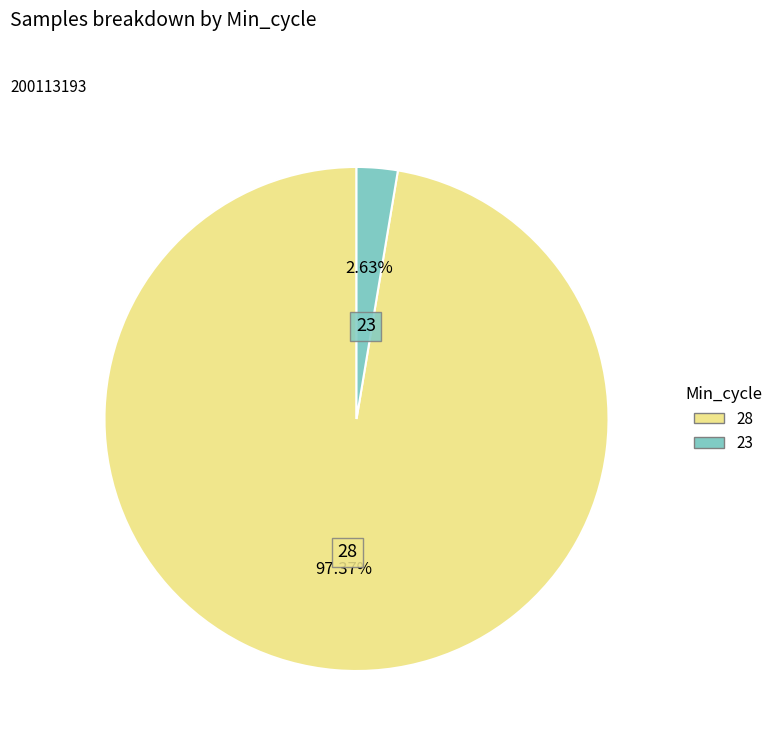

Is 28 the majority of the pie?

Yes